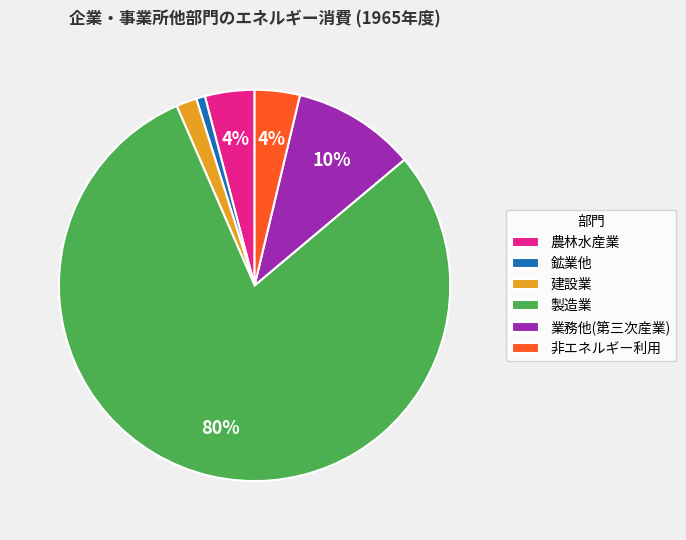

Is it true that 農林水産業 is 4% of the pie?

True